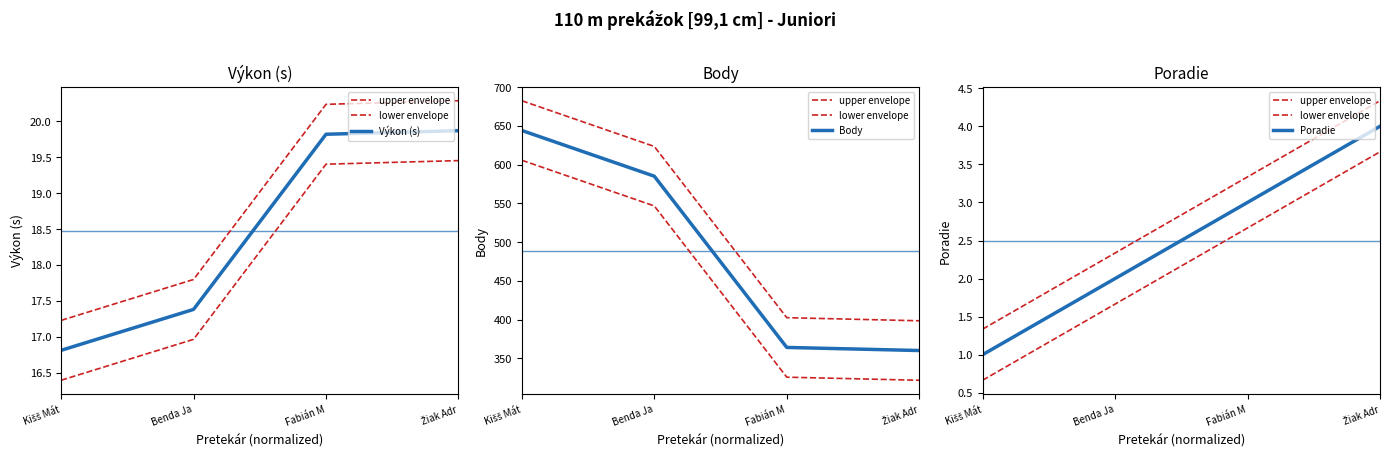

What is the difference between the highest and lowest values at Benda Ja?

583.3